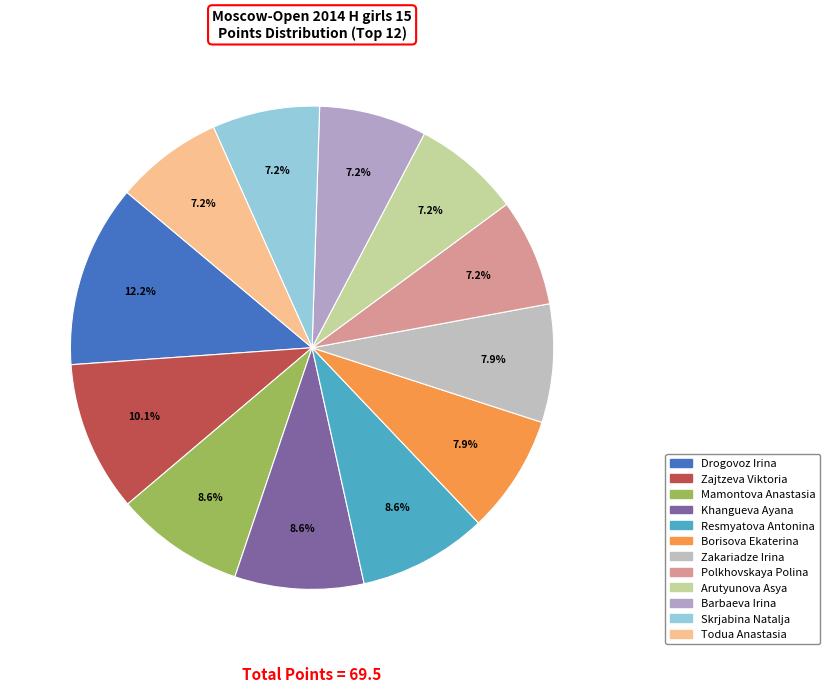

How many segments does this pie chart have?

12